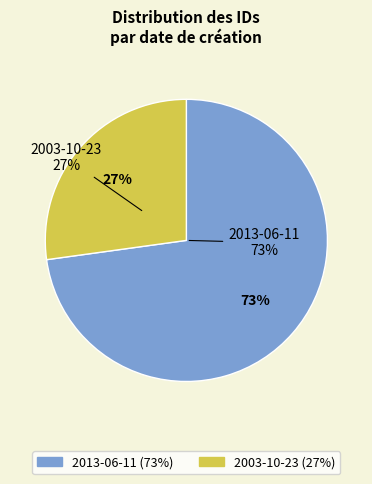

Is it true that 2013-06-11 is 62% of the pie?

False